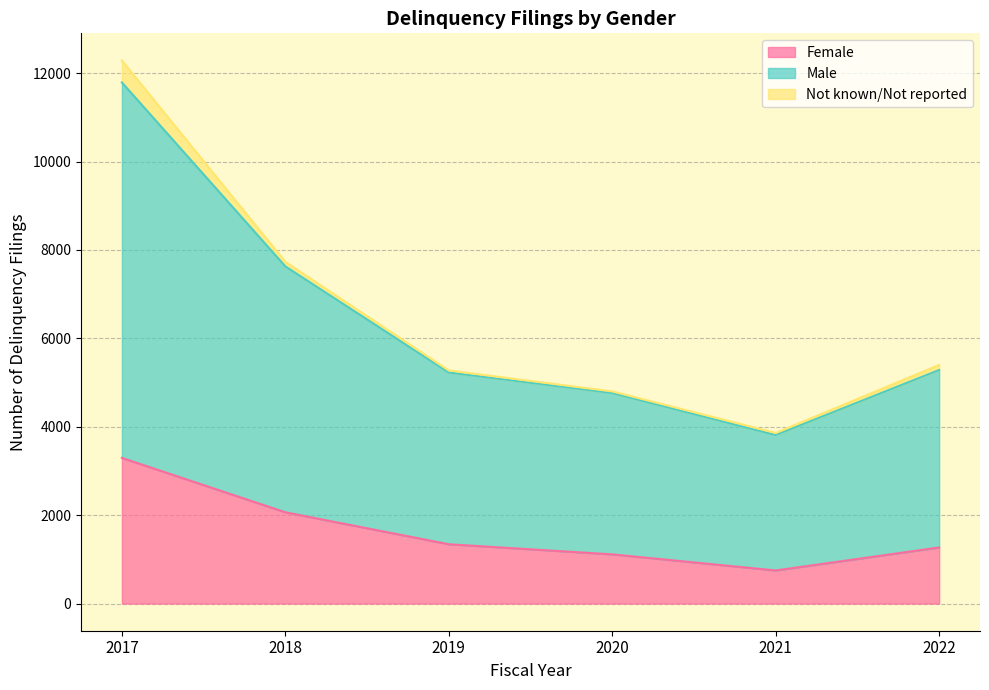

At which category is the sum across all series the highest?

2017